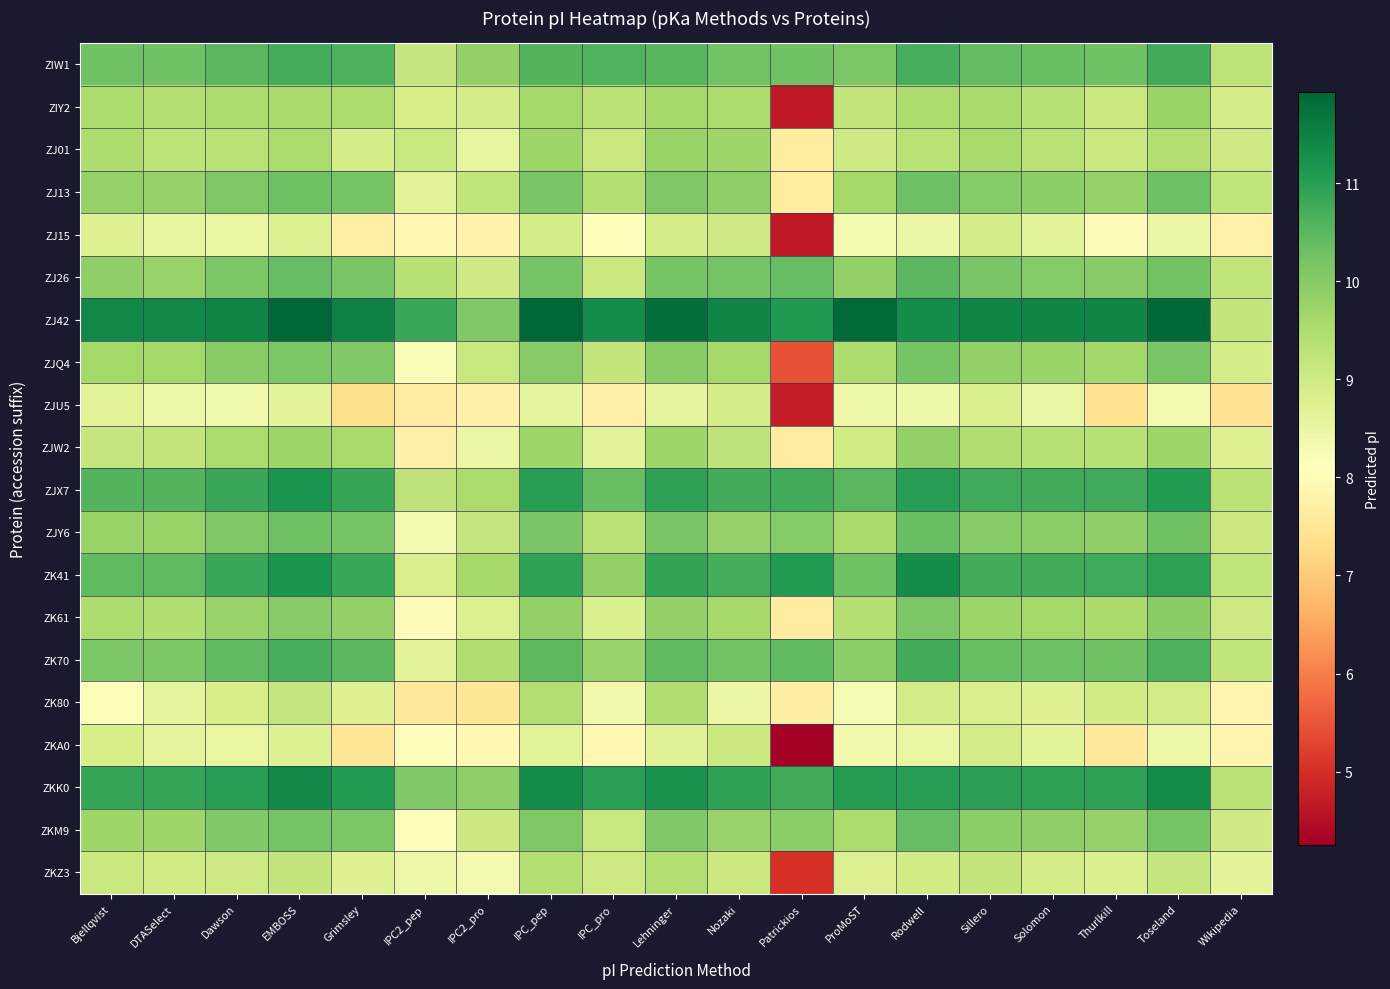

At which category does the chart reach its peak across all series?

EMBOSS